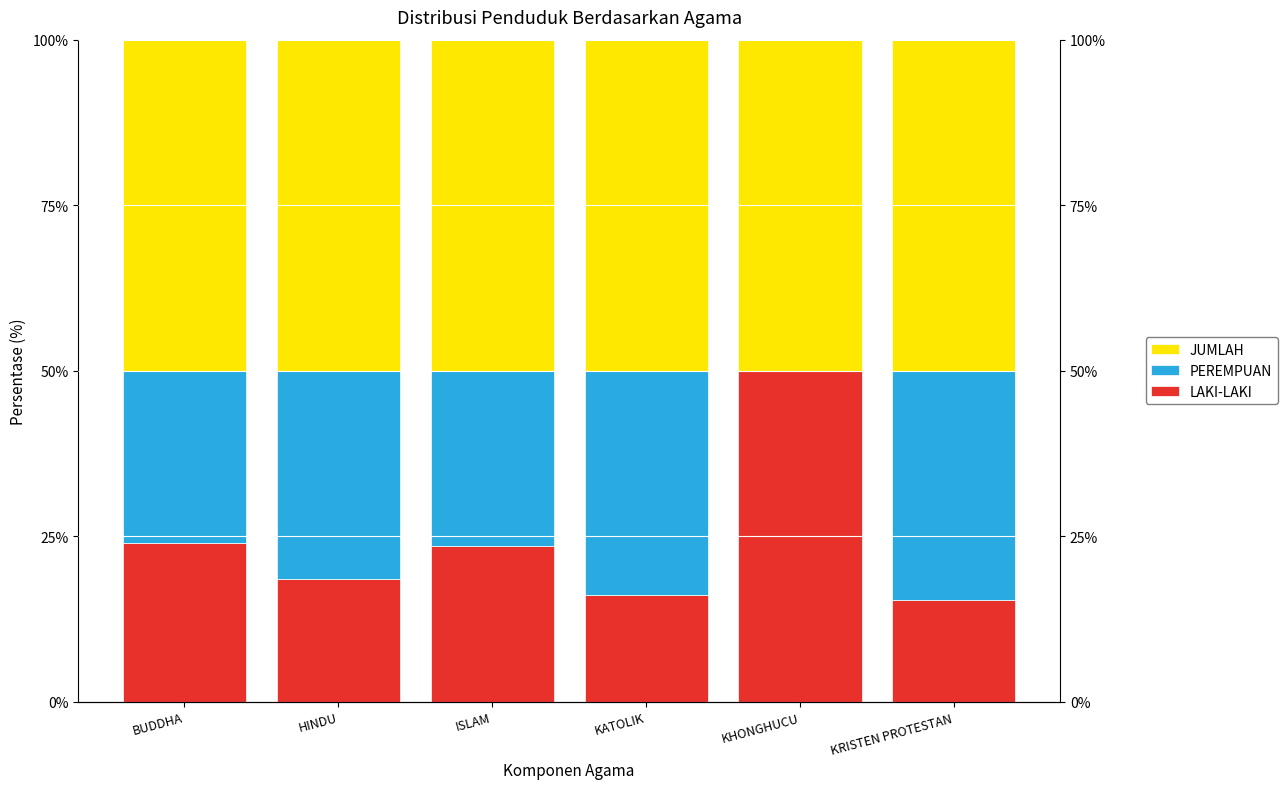

Rank the series by their maximum value, from lowest to highest.

PEREMPUAN, LAKI-LAKI, JUMLAH